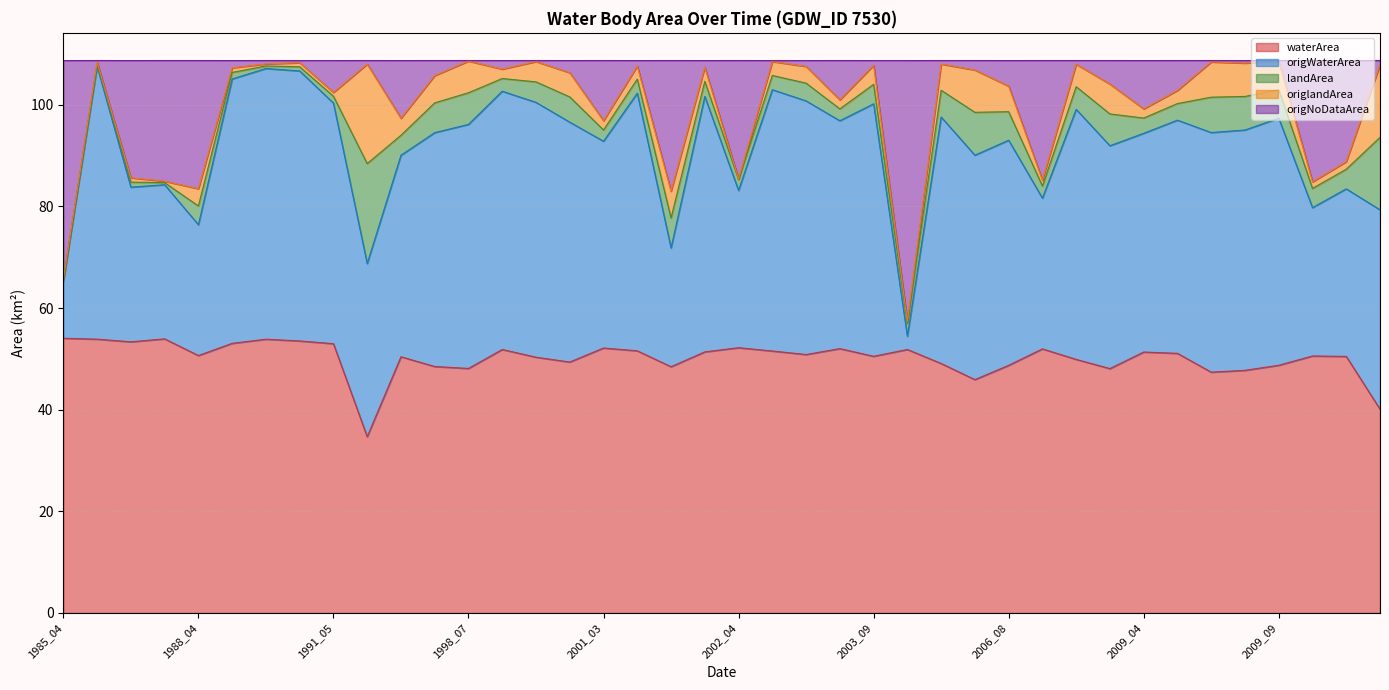

How many interior local valleys does the origWaterArea series have?

11